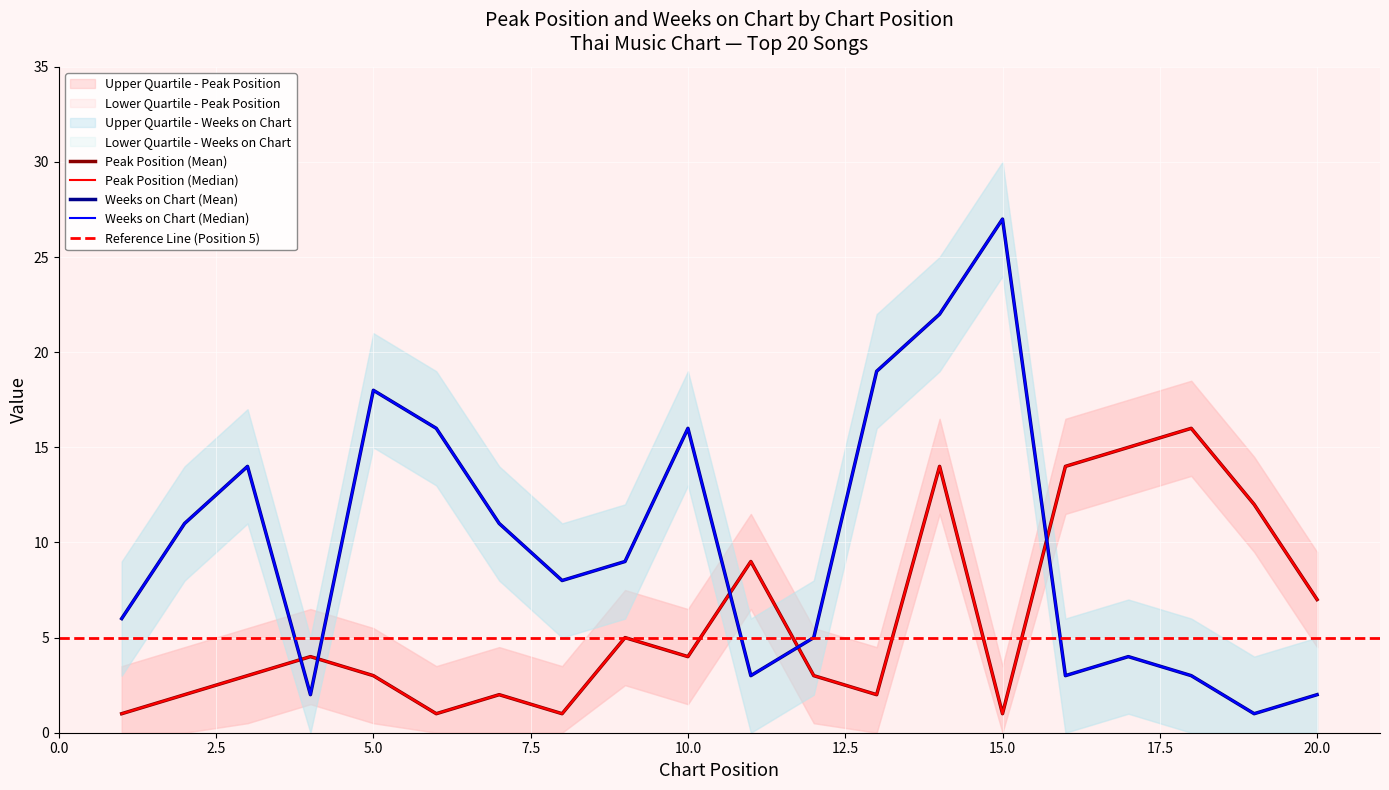

Reading left to right, transcribe all the data shown in this chart.

Peak Position: 1	2	3	4	3	1	2	1	5	4	9	3	2	14	1	14	15	16	12	7
Weeks on Chart: 6	11	14	2	18	16	11	8	9	16	3	5	19	22	27	3	4	3	1	2